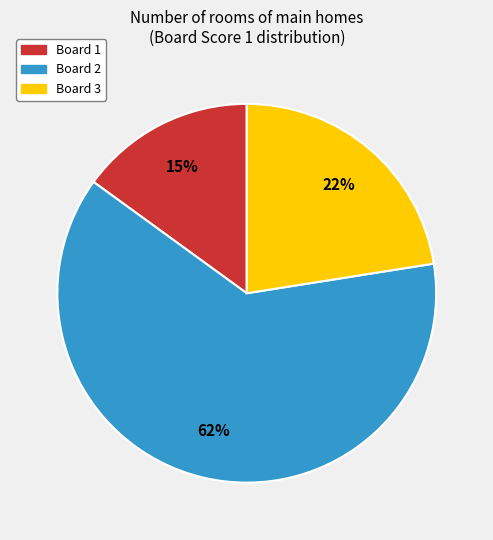

How many slices are in this pie chart?

3